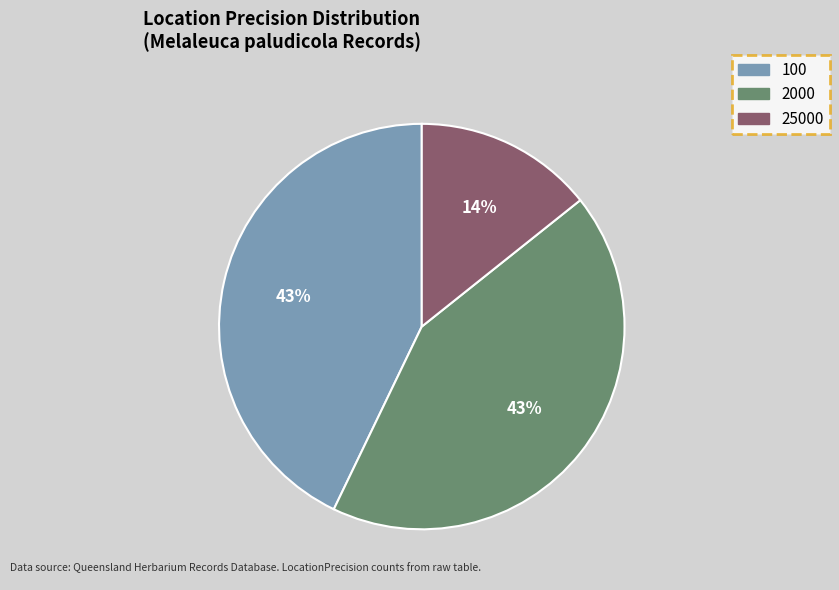

Approximately how many times larger is the value at 2000 compared to 100?

1.0